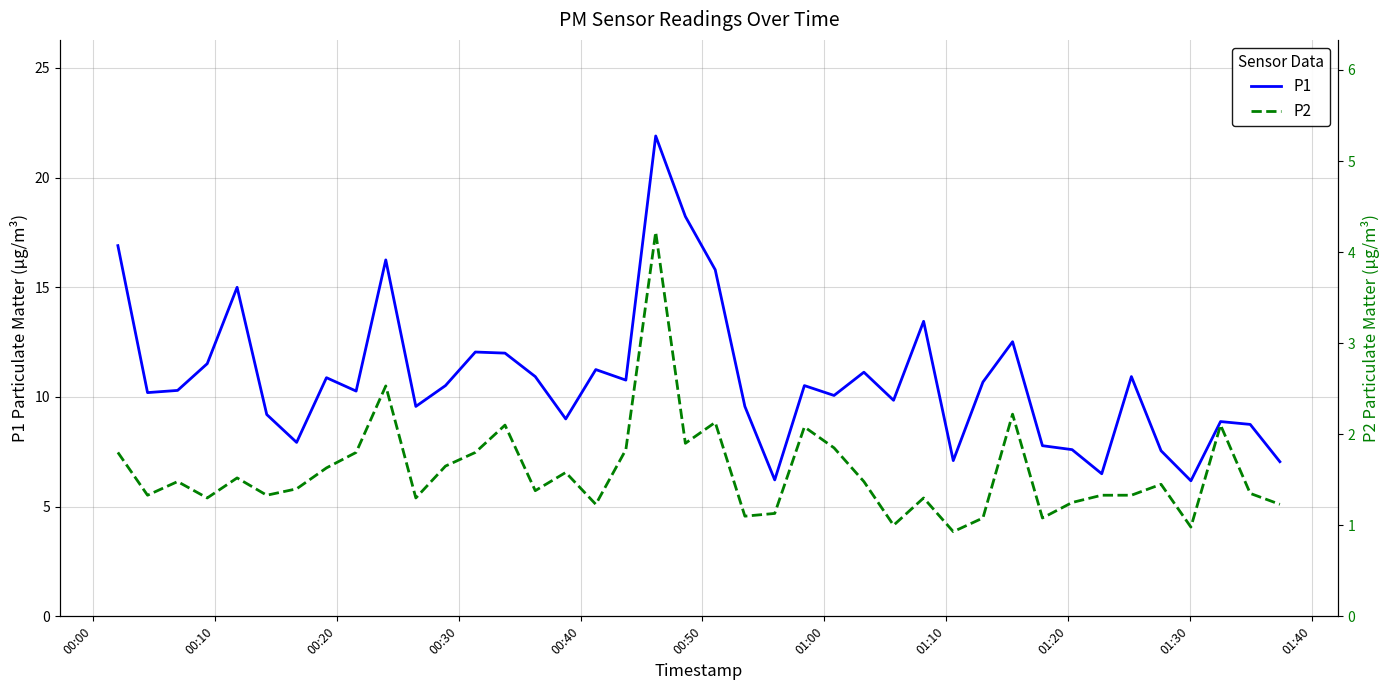

How many interior local peaks does the P1 series have?

12